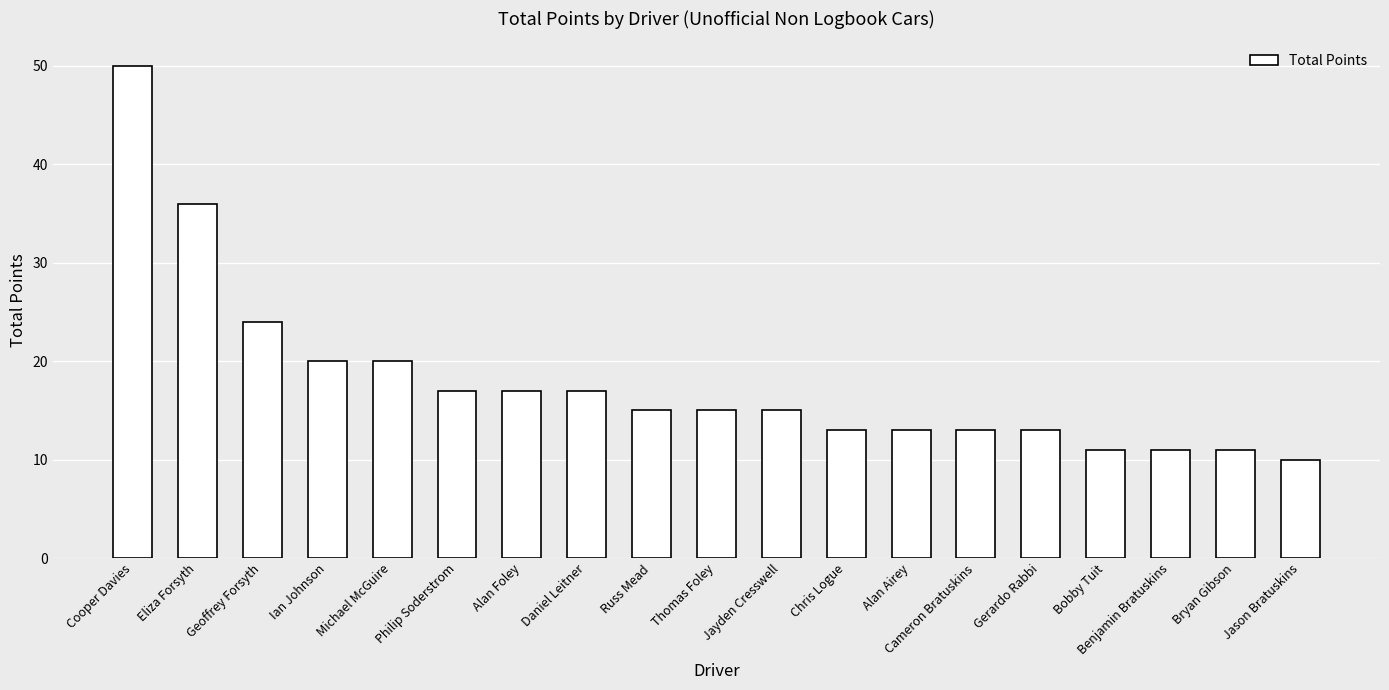

Which label corresponds to the smallest value in the chart?

Jason Bratuskins